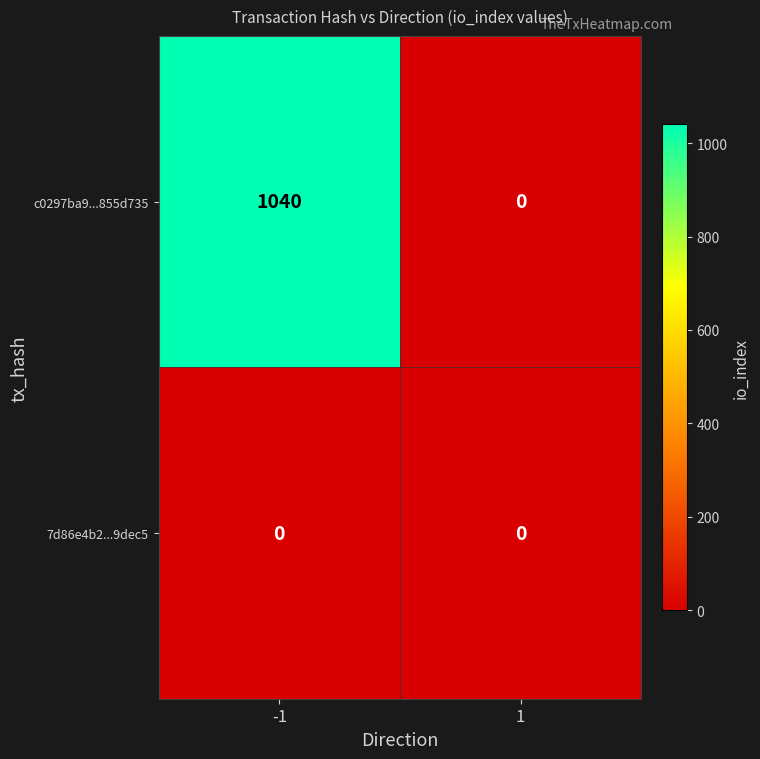

Rank the series by their maximum value, from lowest to highest.

7d86e4b2...9dec5, c0297ba9...855d735